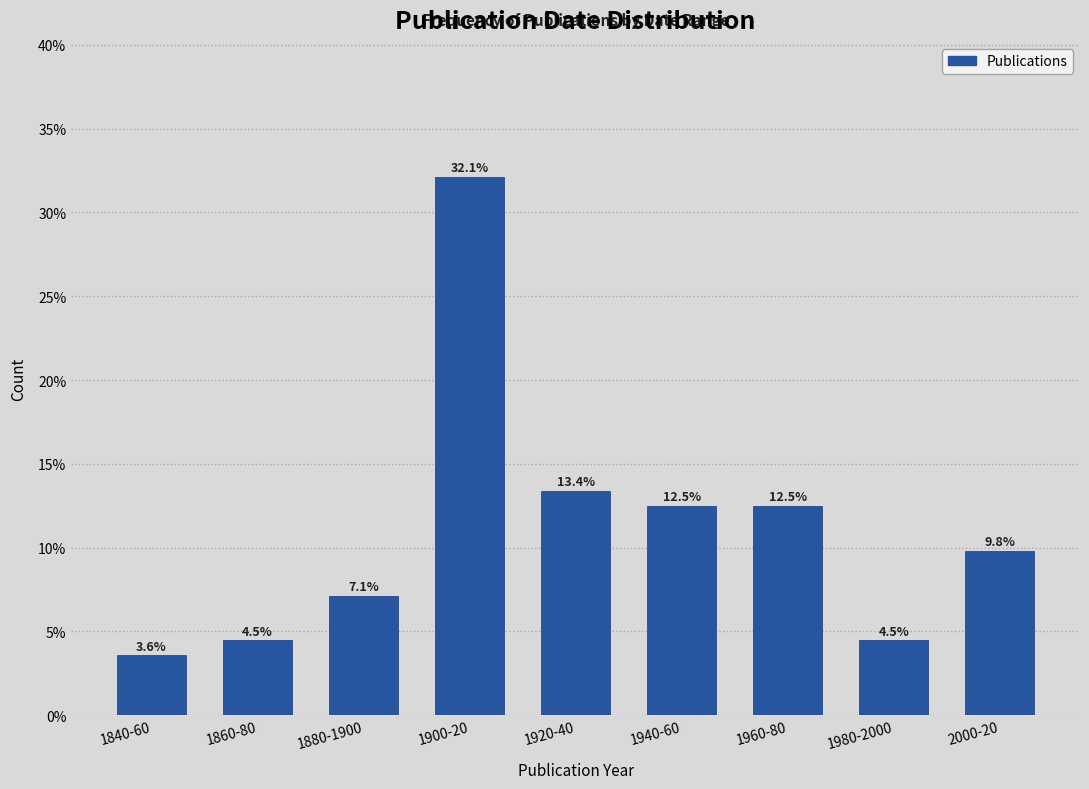

Reading right to left, what are all the values shown in this chart?

9.8	4.5	12.5	12.5	13.4	32.1	7.1	4.5	3.6